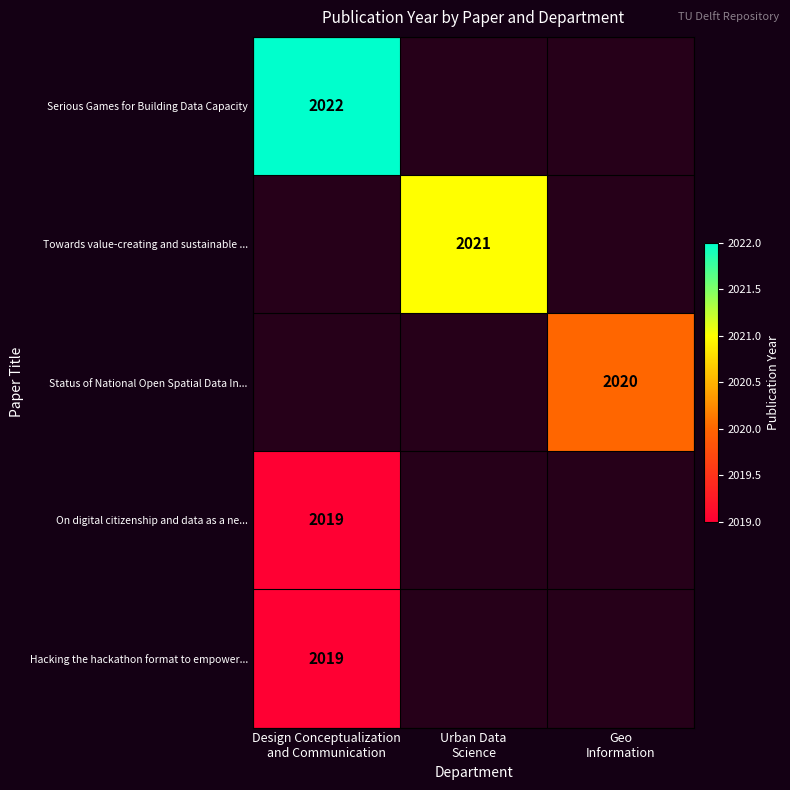

What is the sum of all Serious Games for Building Data Capacity values?

2022